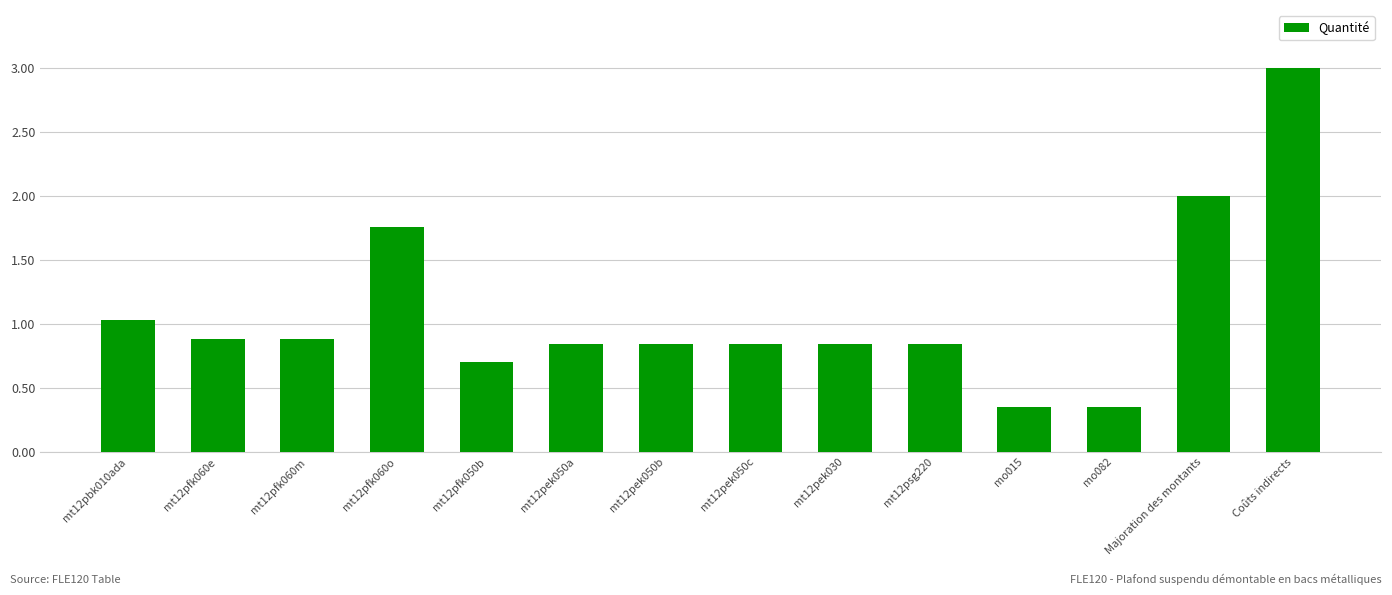

What value does the data have at mt12pbk010ada?

1.0